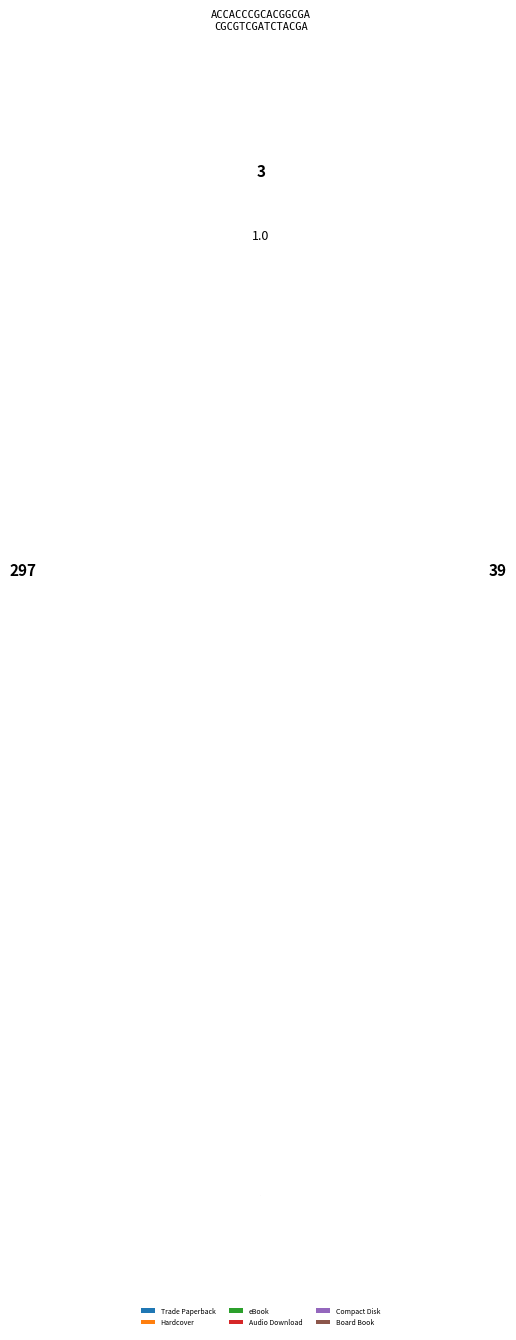

Does Trade Paperback represent more than half of the total?

No